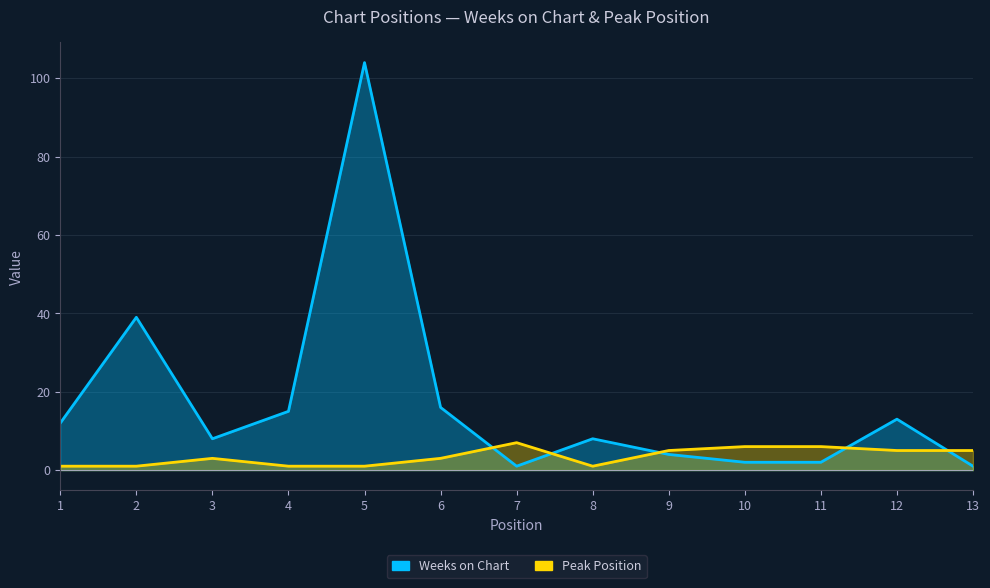

Is it true that Weeks on Chart equals 24 at 6?

False